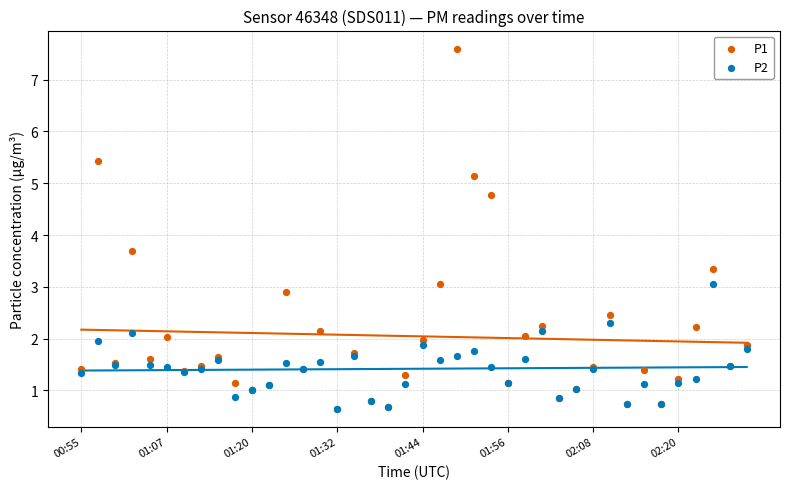

Across all series, what Y value is closest to 4?

3.7